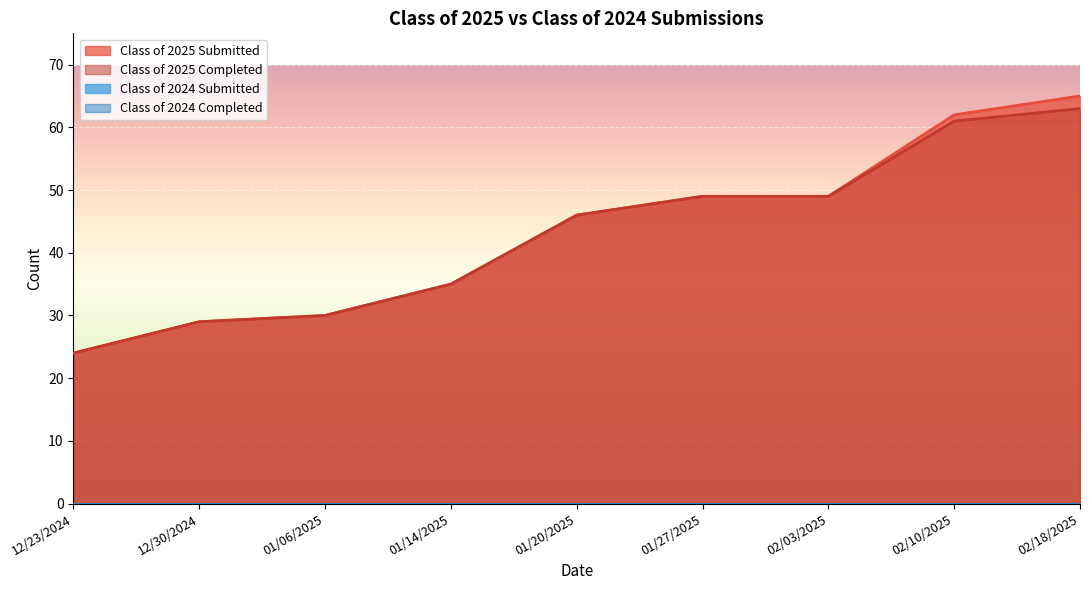

What position from the right is 12/30/2024?

8